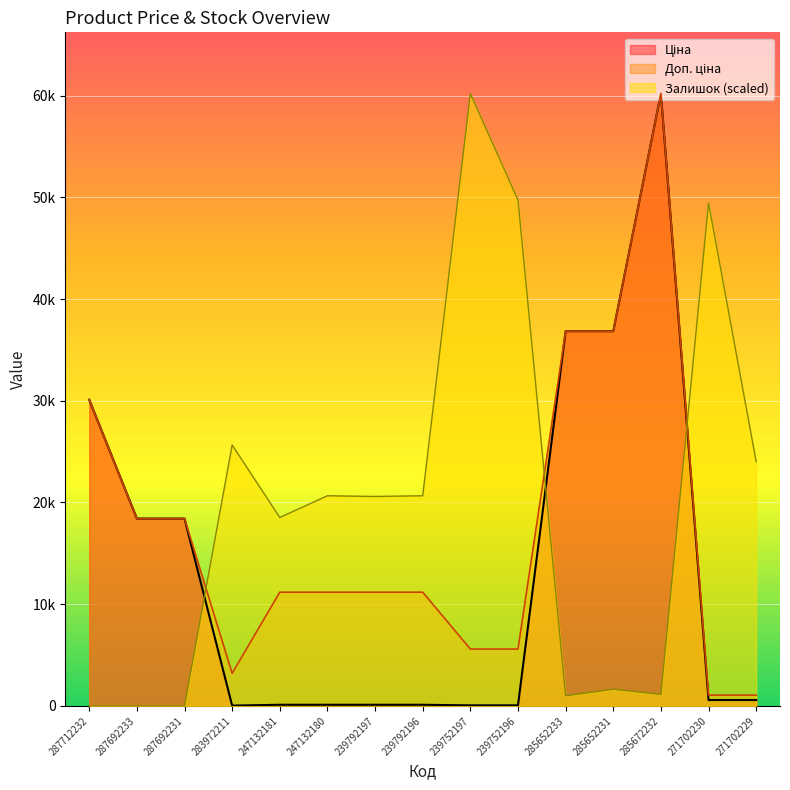

After their last crossing, which series has the higher values: Залишок or Ціна?

Залишок